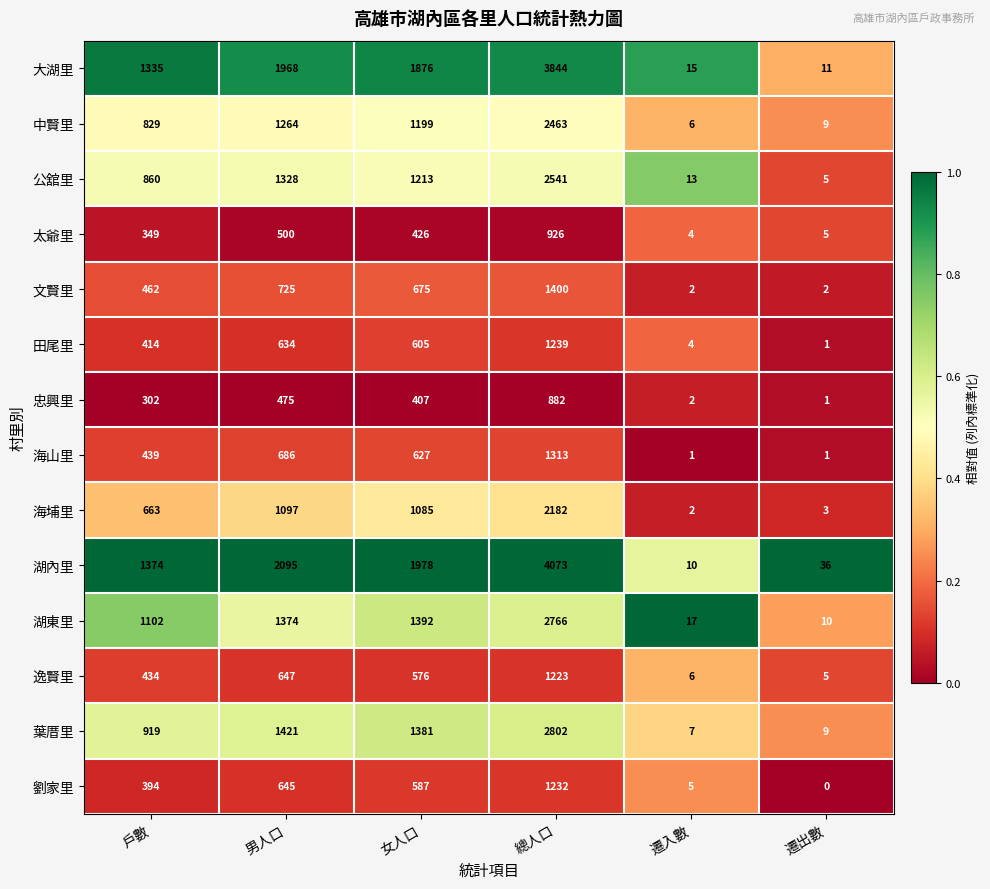

Which series has the largest total across all categories?

湖內里